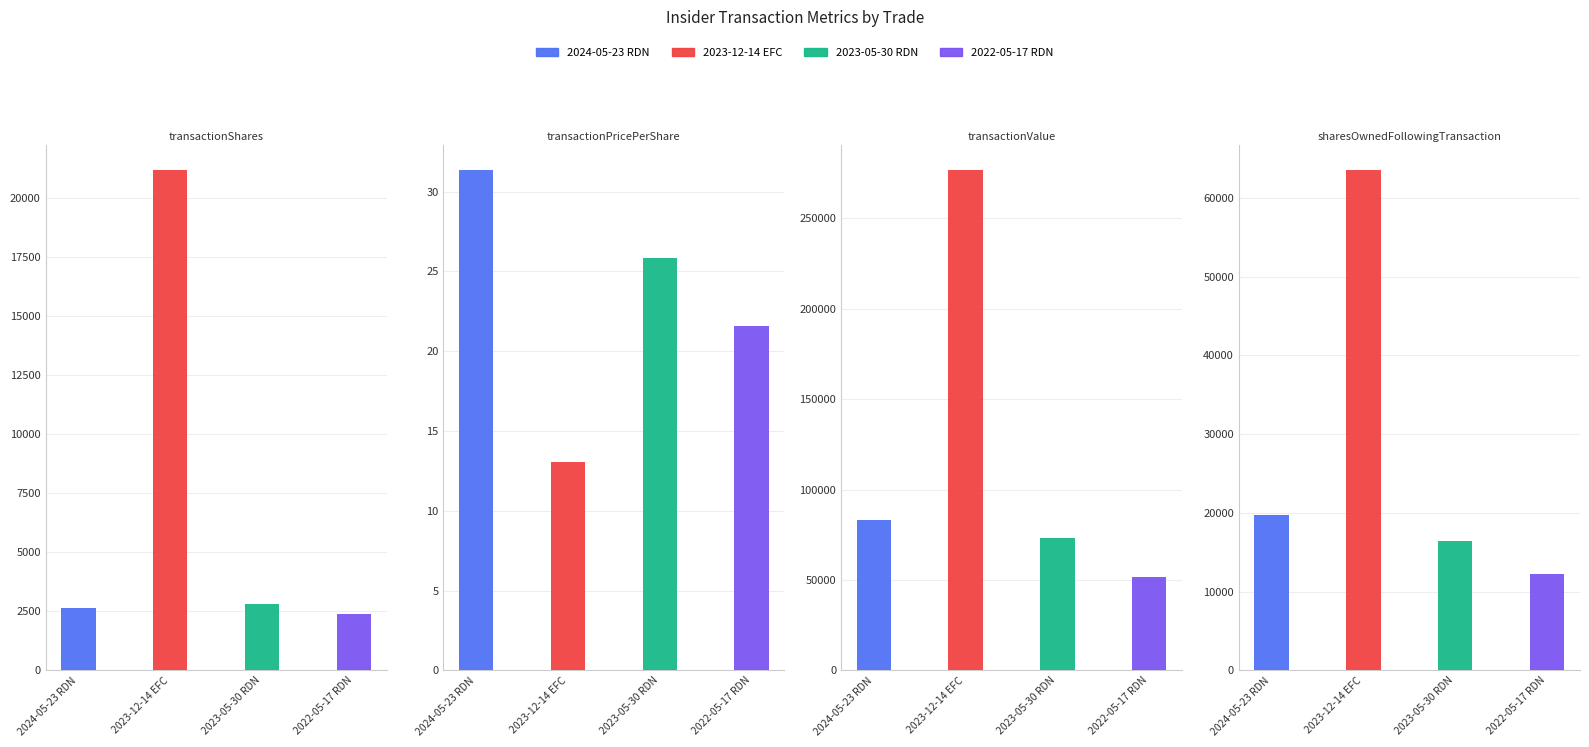

What is the minimum value for sharesOwnedFollowingTransaction?

12246.0